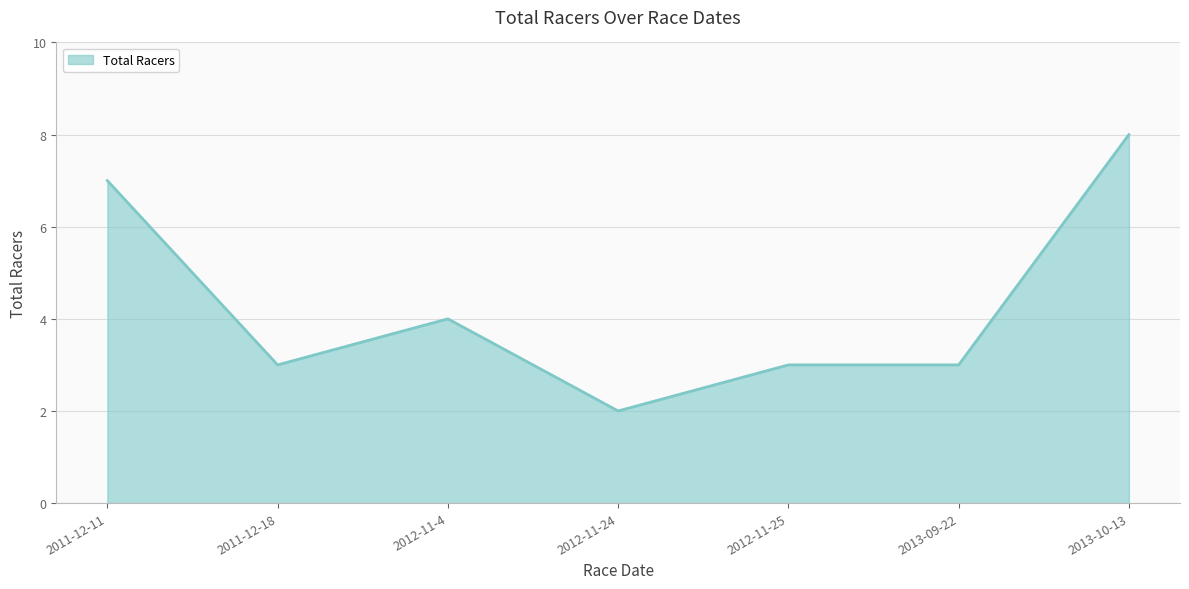

What position from the left is 2012-11-4?

3